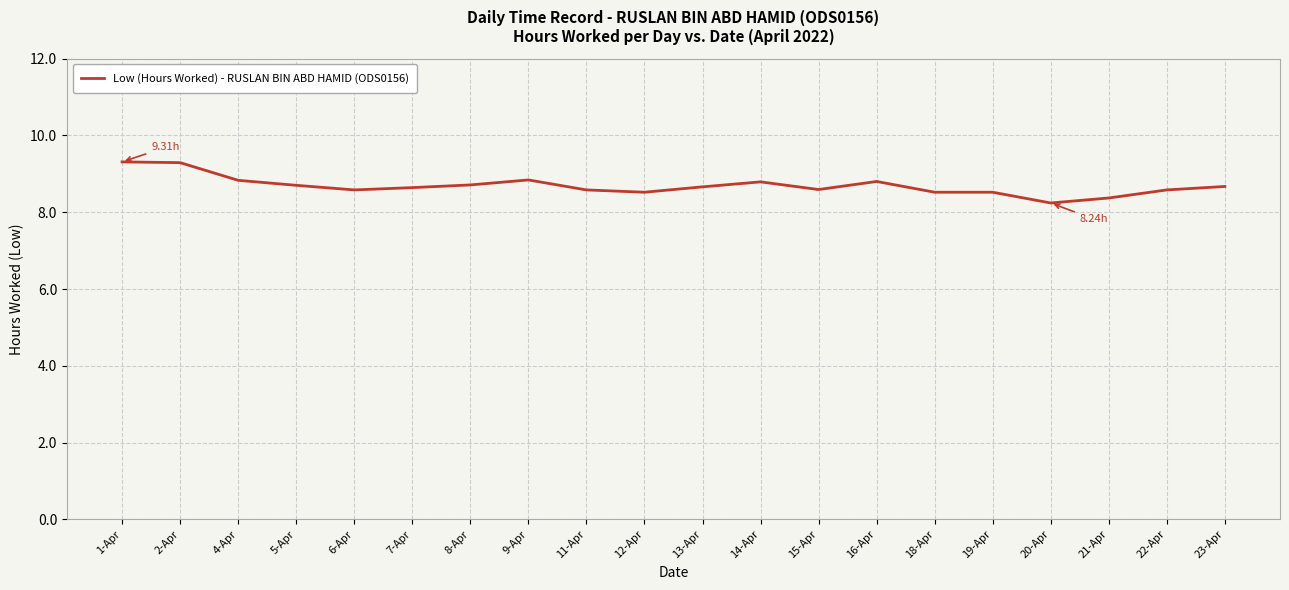

What is the difference between the values at 7-Apr and 9-Apr?

0.2